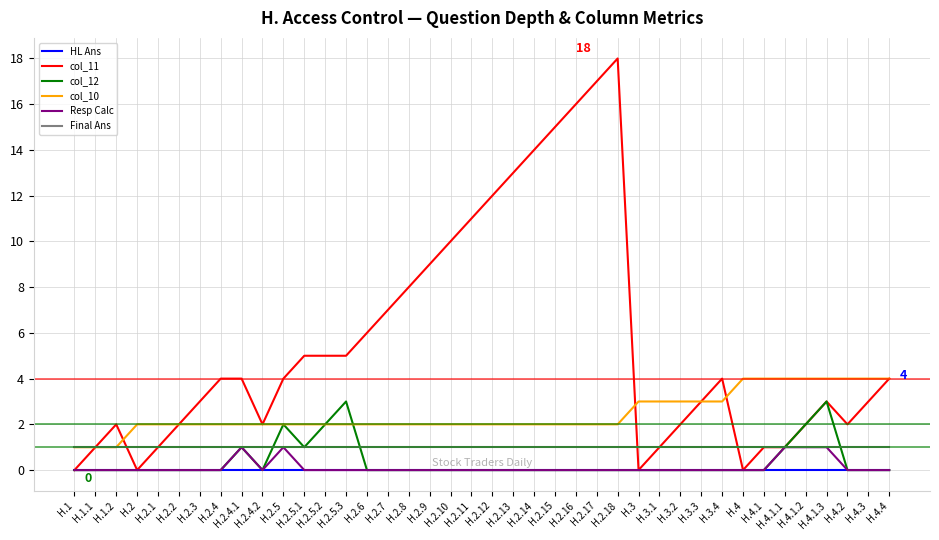

Which series has the largest range (max minus min)?

col_11